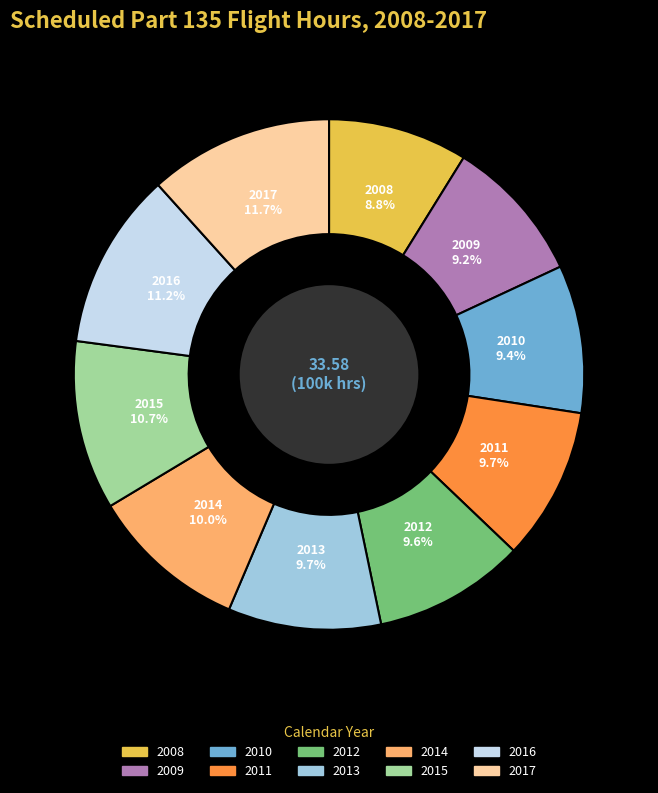

How many segments does this pie chart have?

10